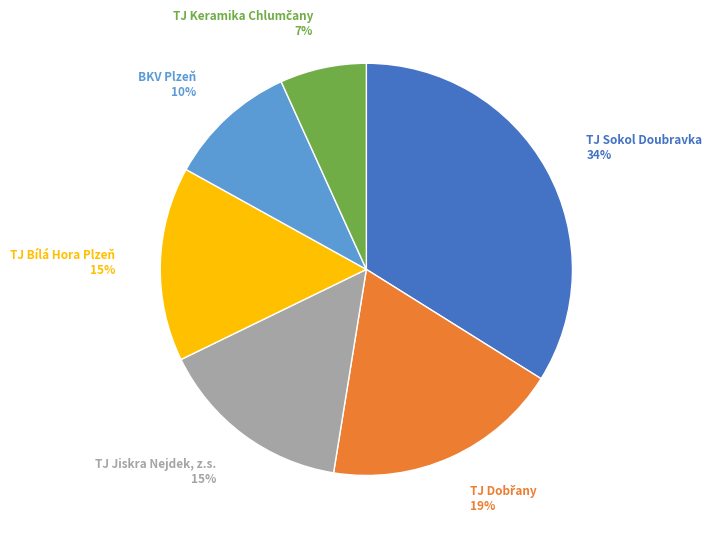

Which category has the biggest portion of the pie?

TJ Sokol Doubravka